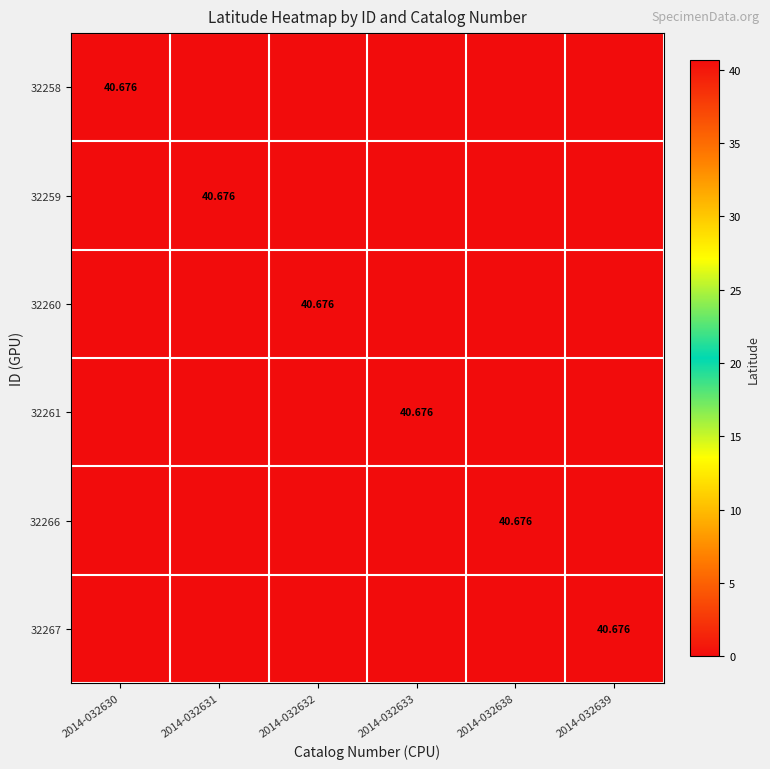

Is the value of 32259 at 2014-032638 greater than the value of 32266 at 2014-032632?

No